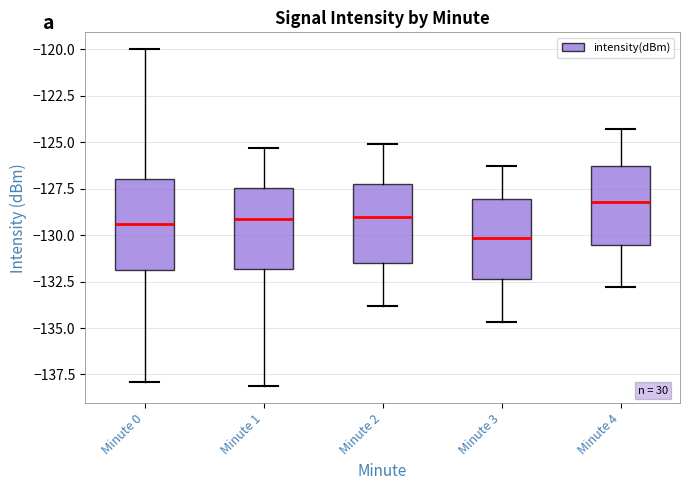

Which box is the tallest, from its lower edge to its upper edge?

Minute 0